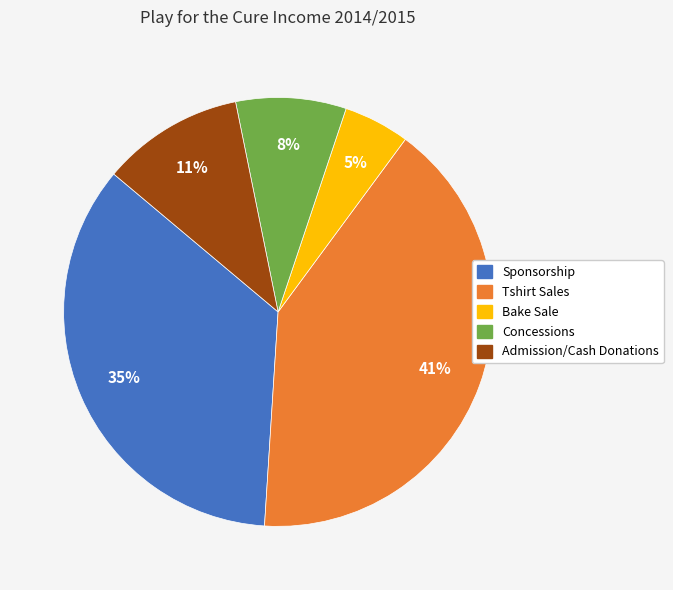

True or false: Bake Sale accounts for 5% of the total.

True